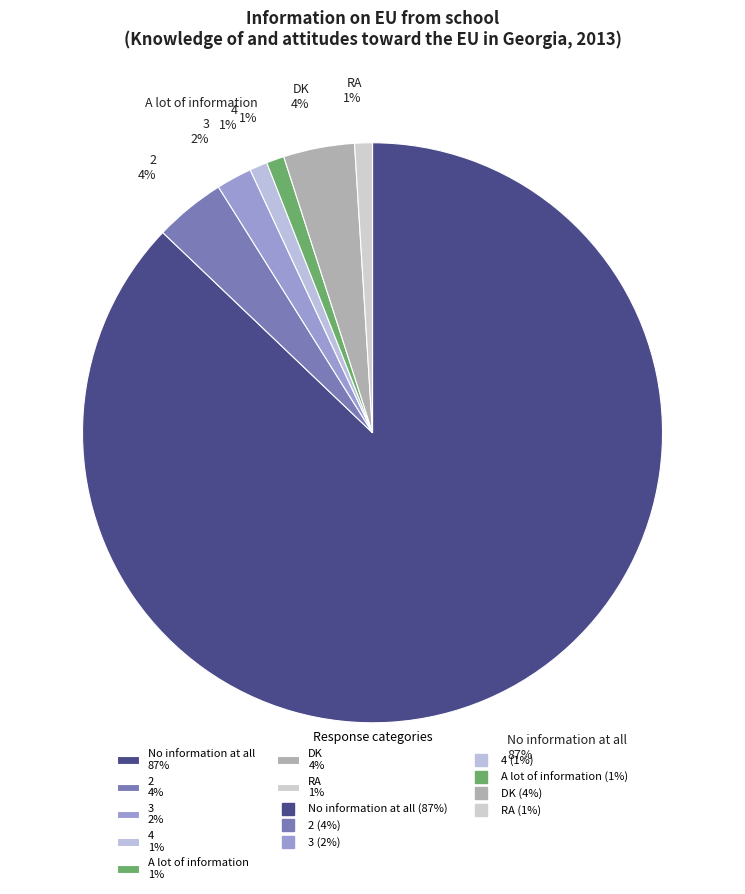

Combined, do 2 4% and 4 1% account for over 50%?

No